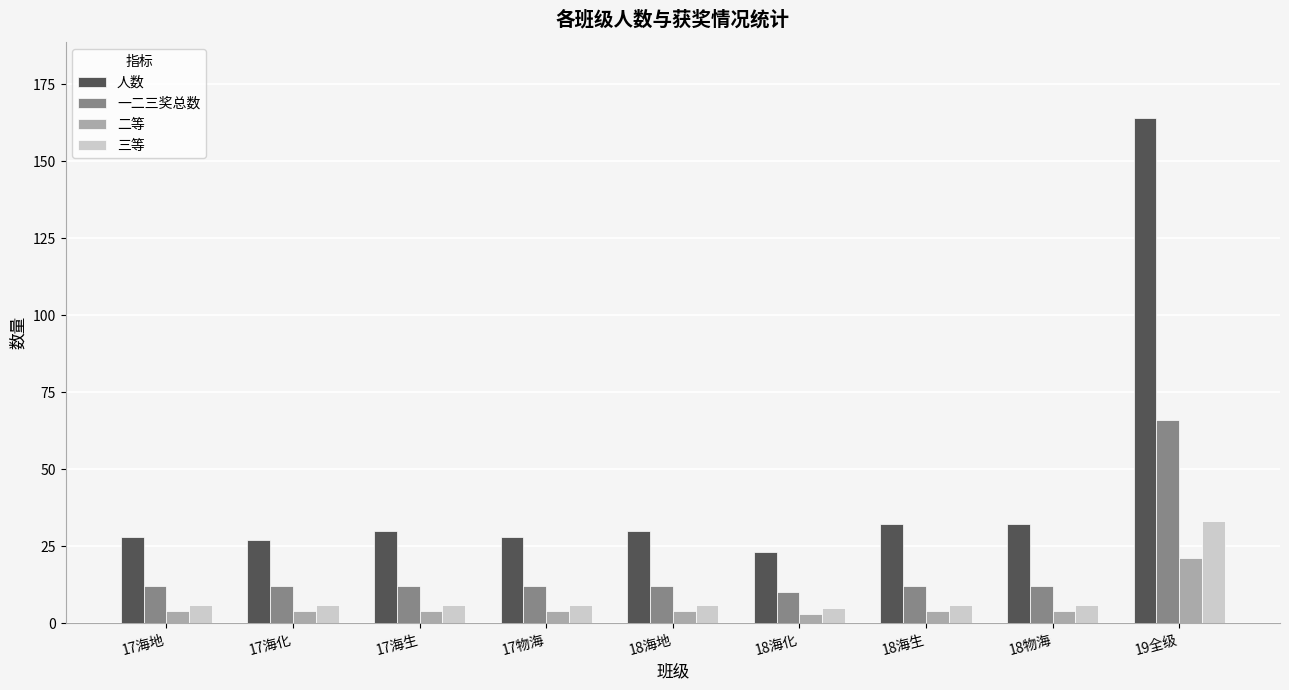

True or false: 一二三奖总数 has a value of 12 at 17海地.

True